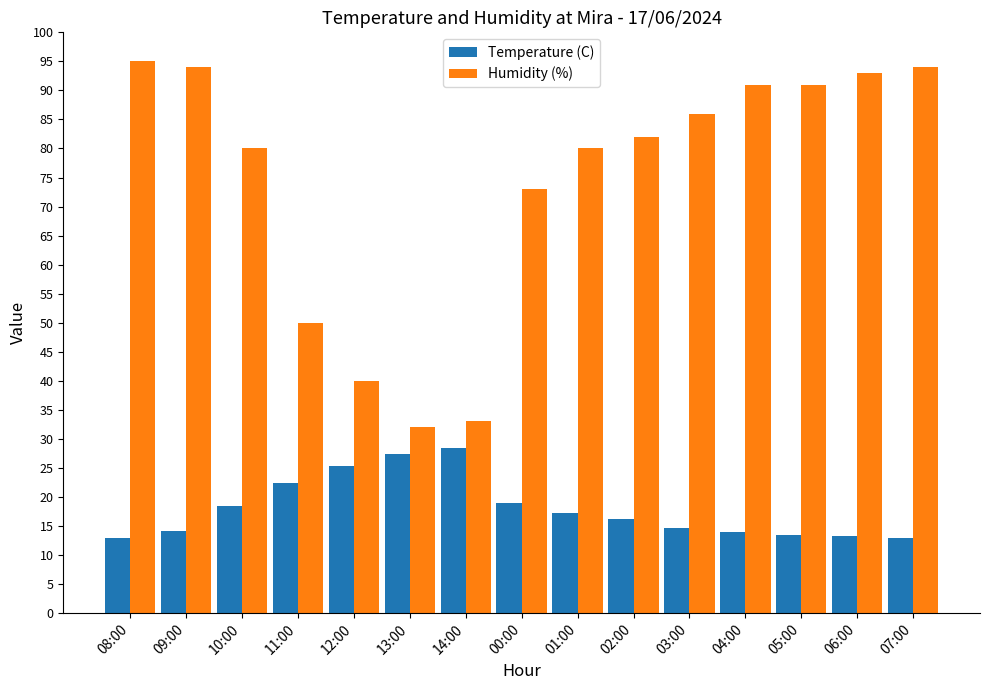

What is the difference between the maximum and minimum values in the Humidity (%) series?

63.0